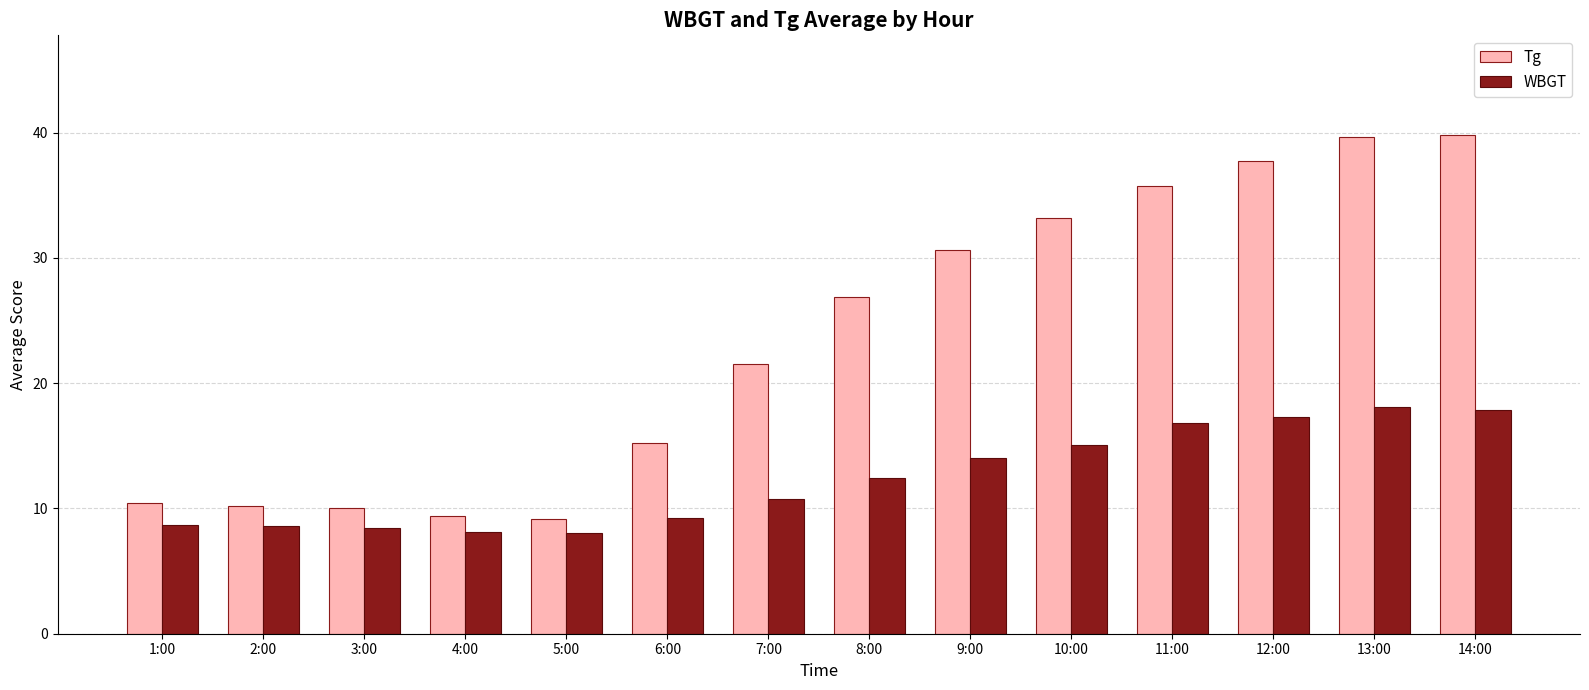

What position from the left is 2:00?

2